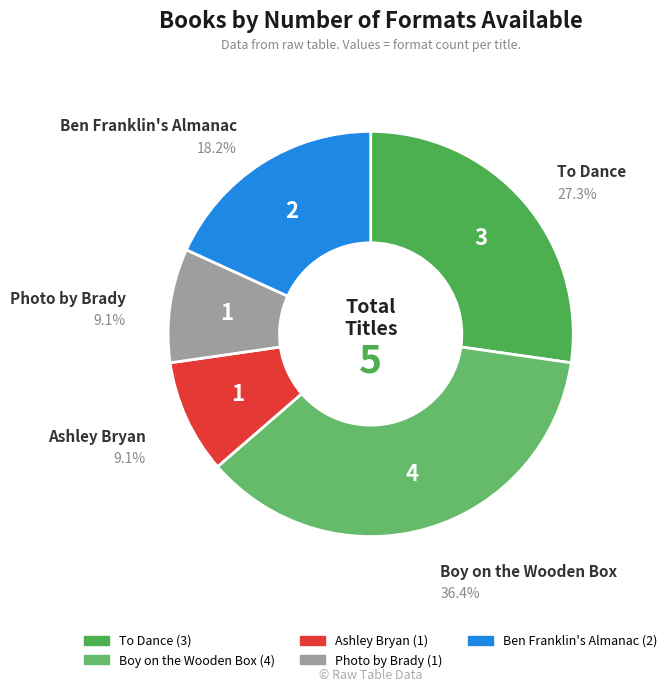

Is Photo by Brady the majority of the pie?

No